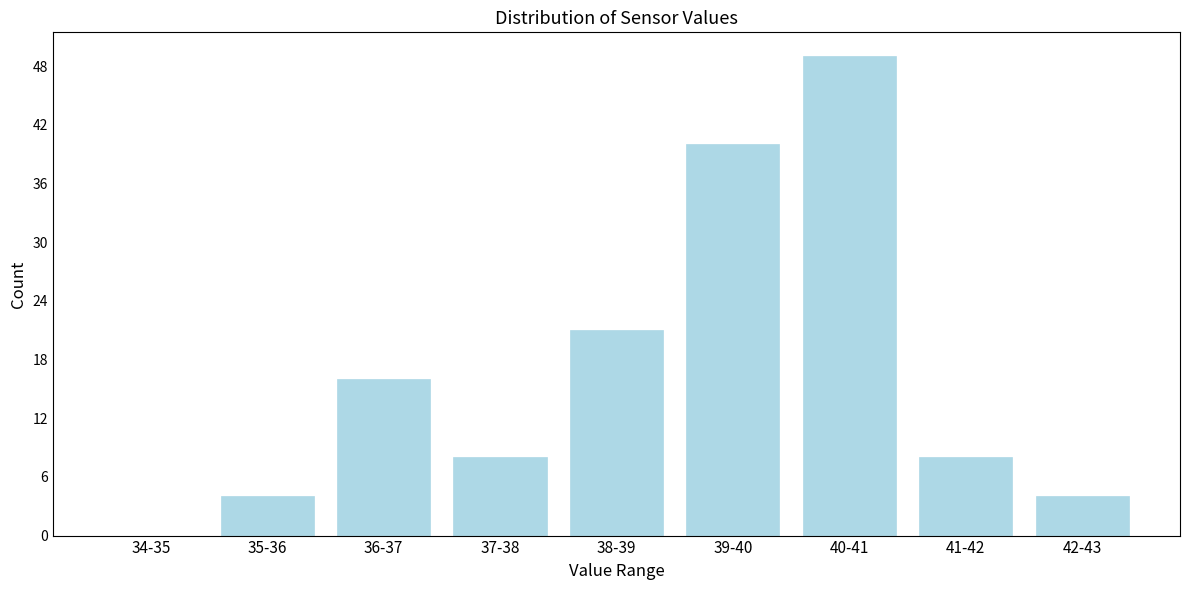

Reading left to right, list all the values displayed in this chart.

34-35=0	35-36=4	36-37=16	37-38=8	38-39=21	39-40=40	40-41=49	41-42=8	42-43=4